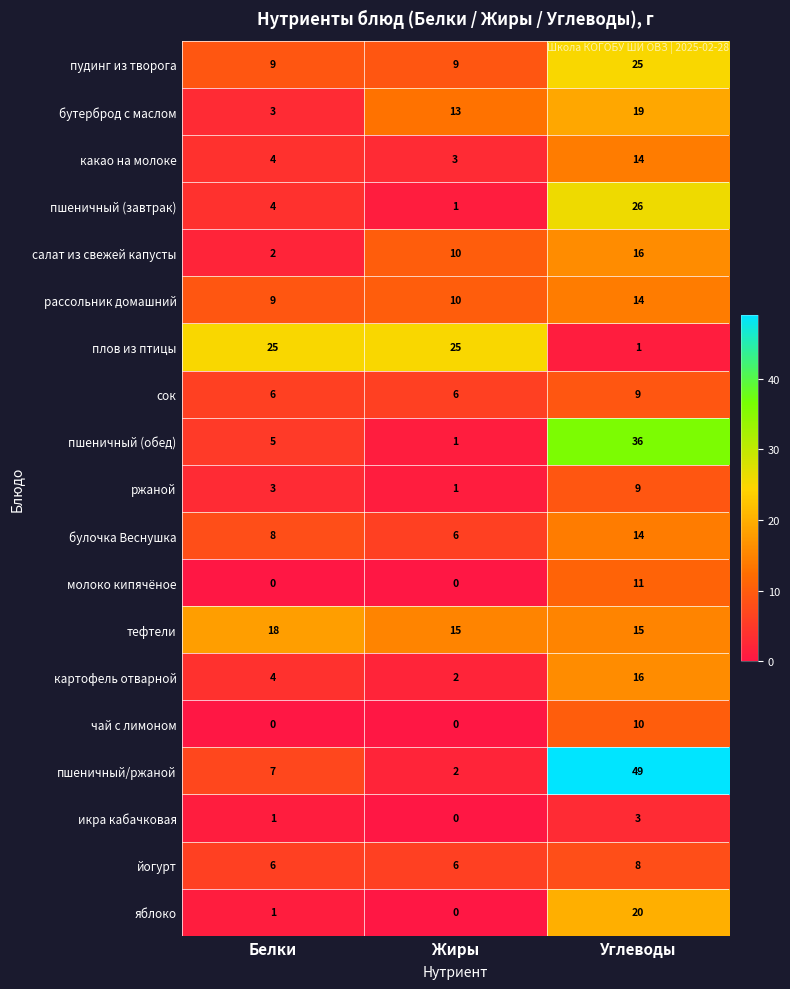

Count the number of categories in the chart.

3